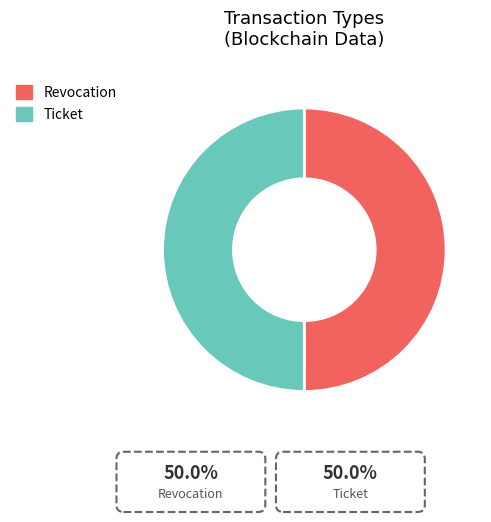

Which slice is the largest?

Revocation